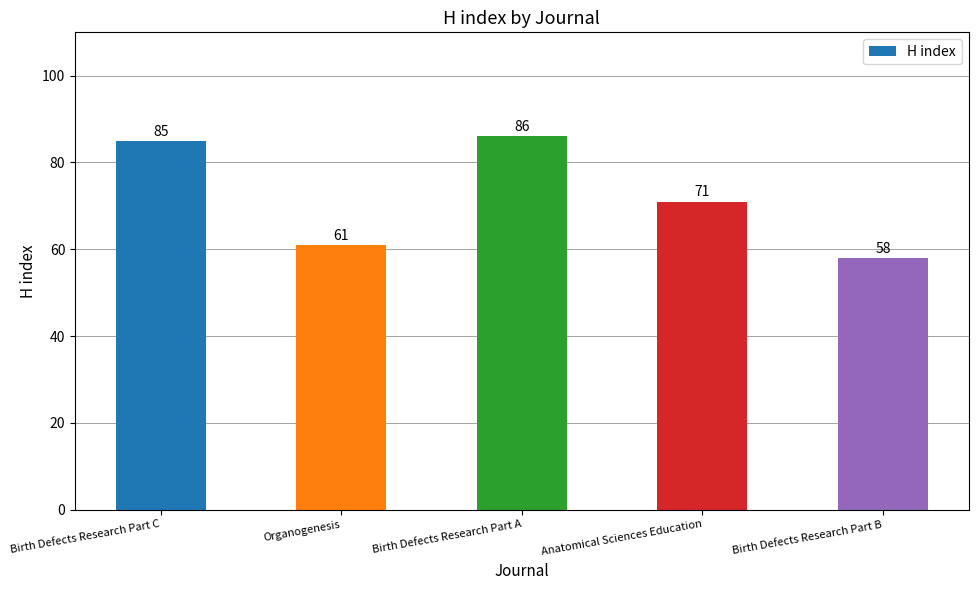

What is the change in value from Birth Defects Research Part C to Organogenesis?

-24